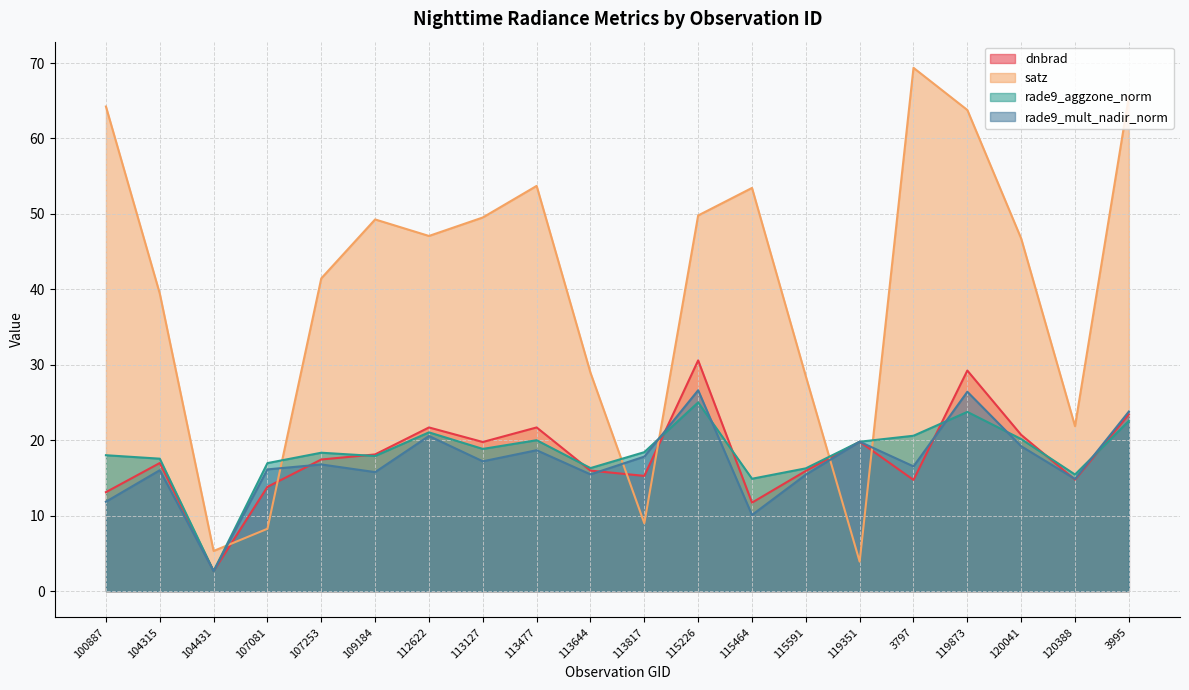

Rank the categories by rade9_aggzone_norm value from highest to lowest.

115226, 119873, 3995, 112622, 3797, 120041, 113477, 119351, 113127, 113817, 107253, 100887, 109184, 104315, 107081, 113644, 115591, 120388, 115464, 104431